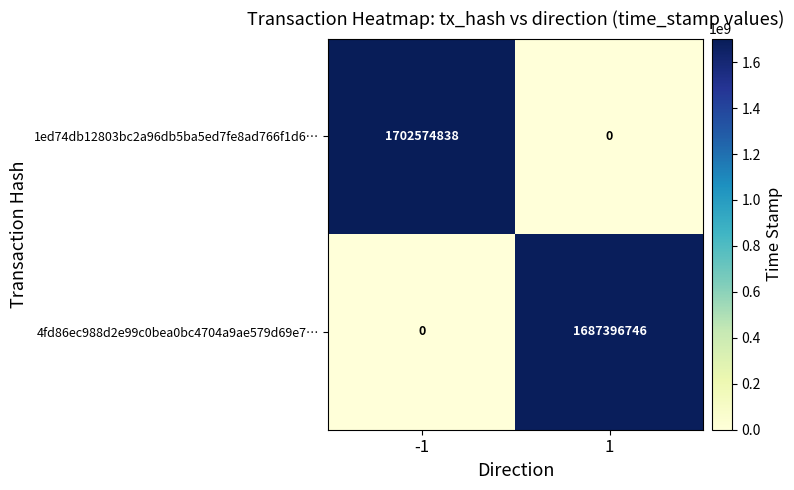

At which category is the sum across all series the highest?

-1